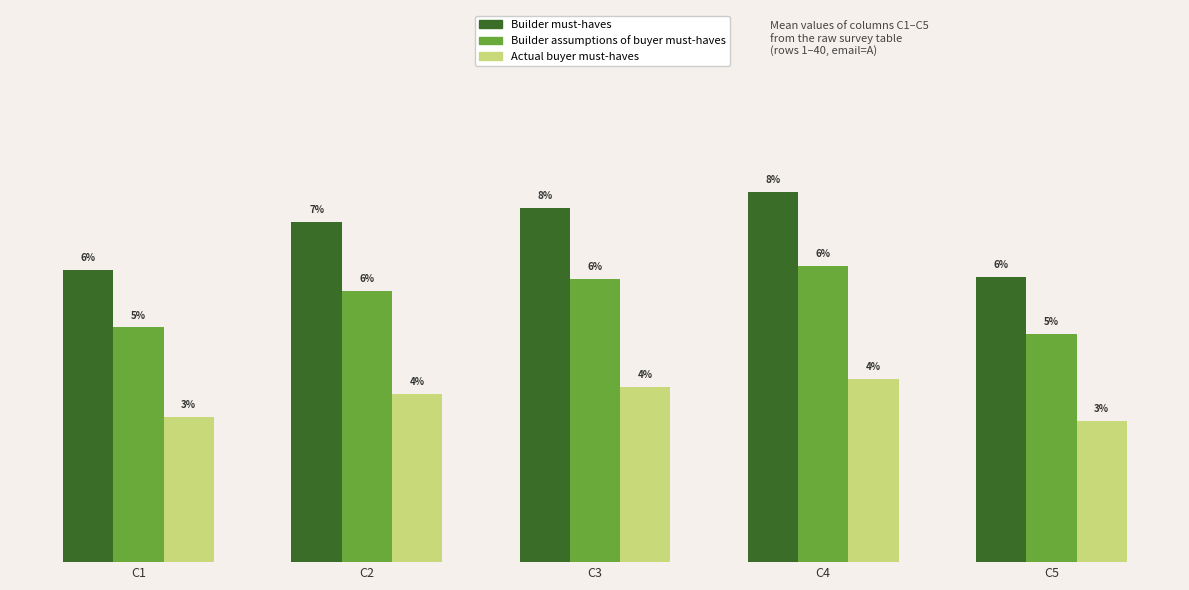

What are all the series names shown in the legend?

Builder must-haves, Builder assumptions of buyer must-haves, Actual buyer must-haves